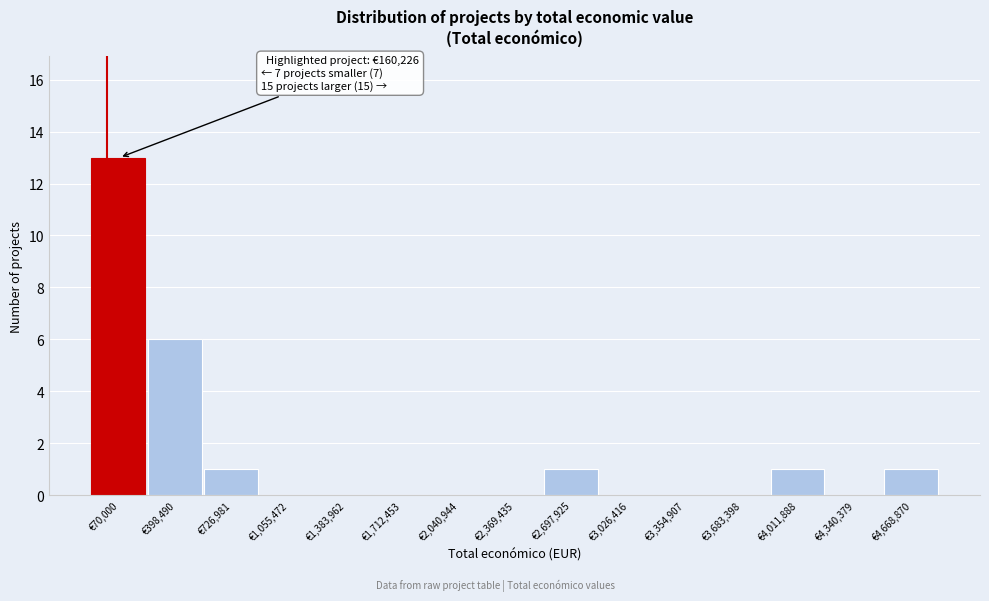

Reading left to right, list all the values displayed in this chart.

€70,000=13	€398,490=6	€726,981=1	€1,055,472=0	€1,383,962=0	€1,712,453=0	€2,040,944=0	€2,369,435=0	€2,697,925=1	€3,026,416=0	€3,354,907=0	€3,683,398=0	€4,011,888=1	€4,340,379=0	€4,668,870=1